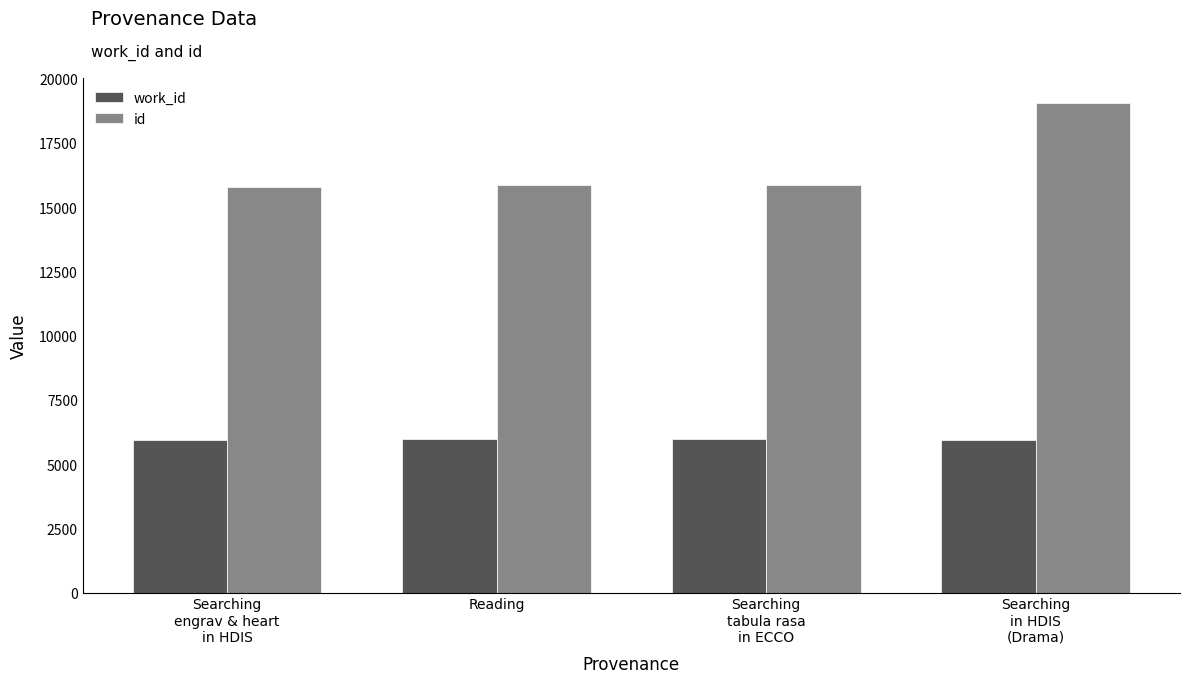

Count the number of categories in the chart.

4